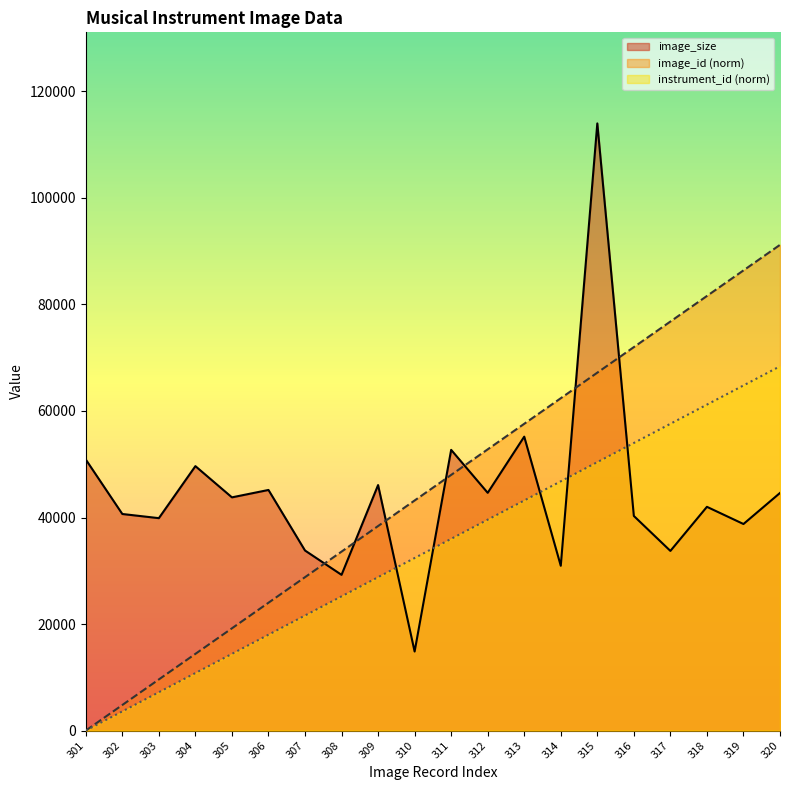

Reading left to right, list all the values displayed in this chart.

image_id: 0.0	4799.7	9599.3	14399.0	19198.7	23998.3	28798.0	33597.6	38397.3	43197.0	47996.6	52796.3	57596.0	62395.6	67195.3	71994.9	76794.6	81594.3	86393.9	91193.6
image_size: 50892.0	40661.0	39880.0	49648.0	43784.0	45174.0	33805.0	29236.0	46092.0	14840.0	52702.0	44636.0	55182.0	30936.0	113992.0	40293.0	33729.0	42006.0	38780.0	44611.0
instrument_id: 0.0	3599.7	7199.5	10799.2	14399.0	17998.7	21598.5	25198.2	28798.0	32397.7	35997.5	39597.2	43197.0	46796.7	50396.5	53996.2	57596.0	61195.7	64795.5	68395.2